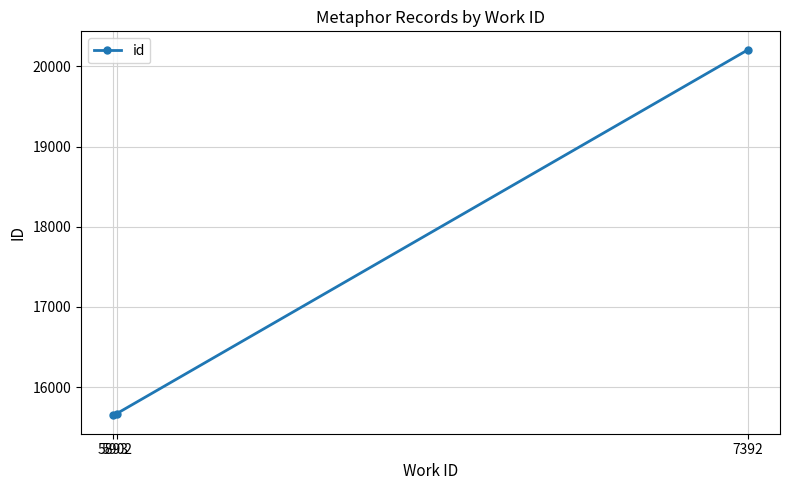

How many lines are shown in the chart?

1